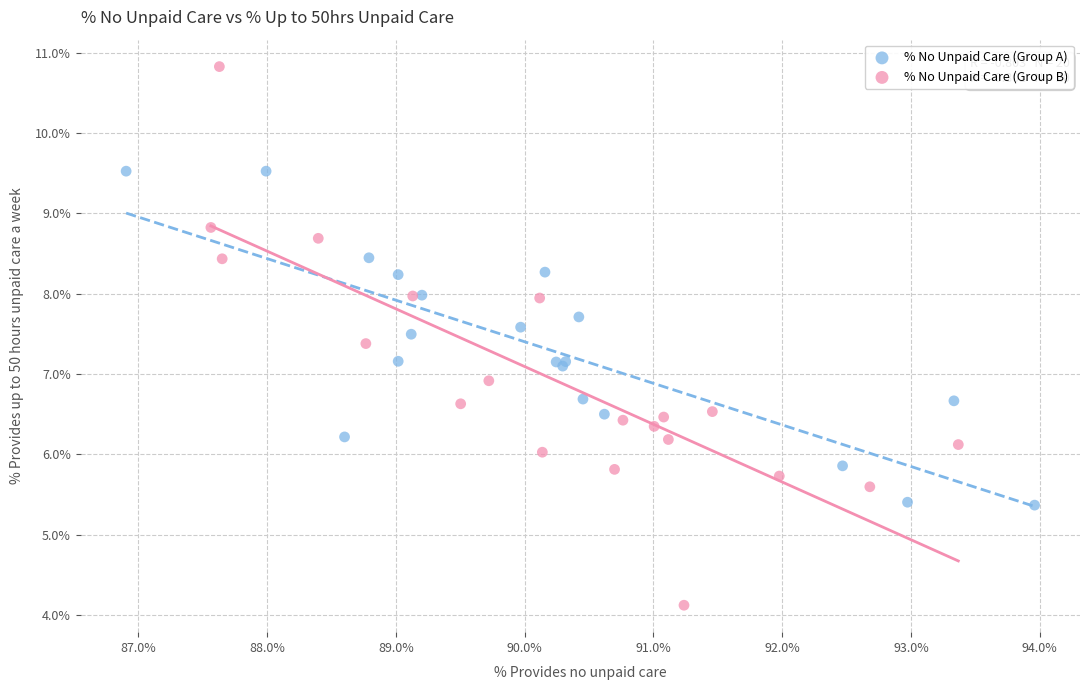

Which series has the largest Y range (max minus min)?

% No Unpaid Care (Group B)